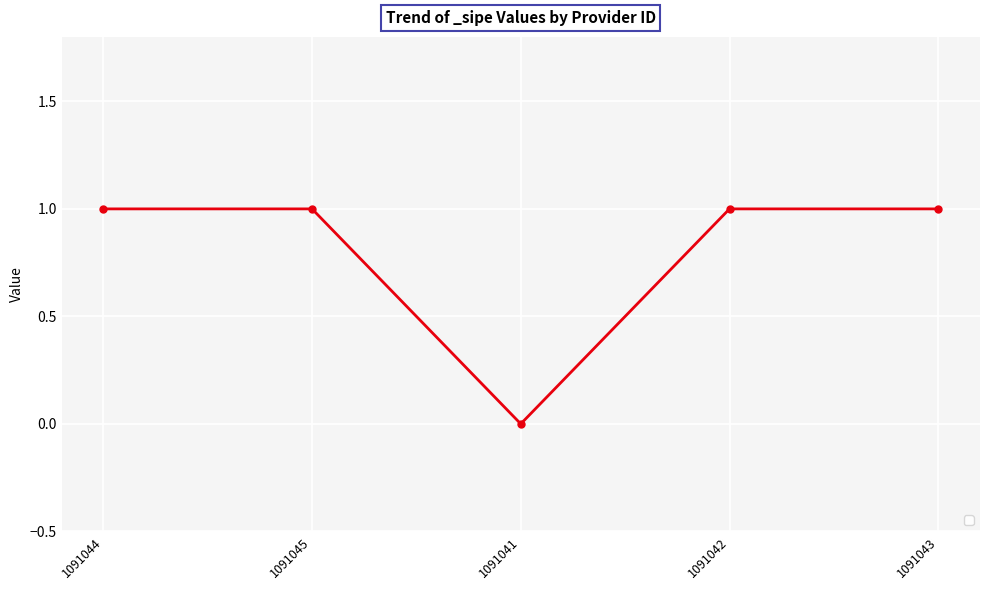

Is it true that the value at 1091043 is 0?

False